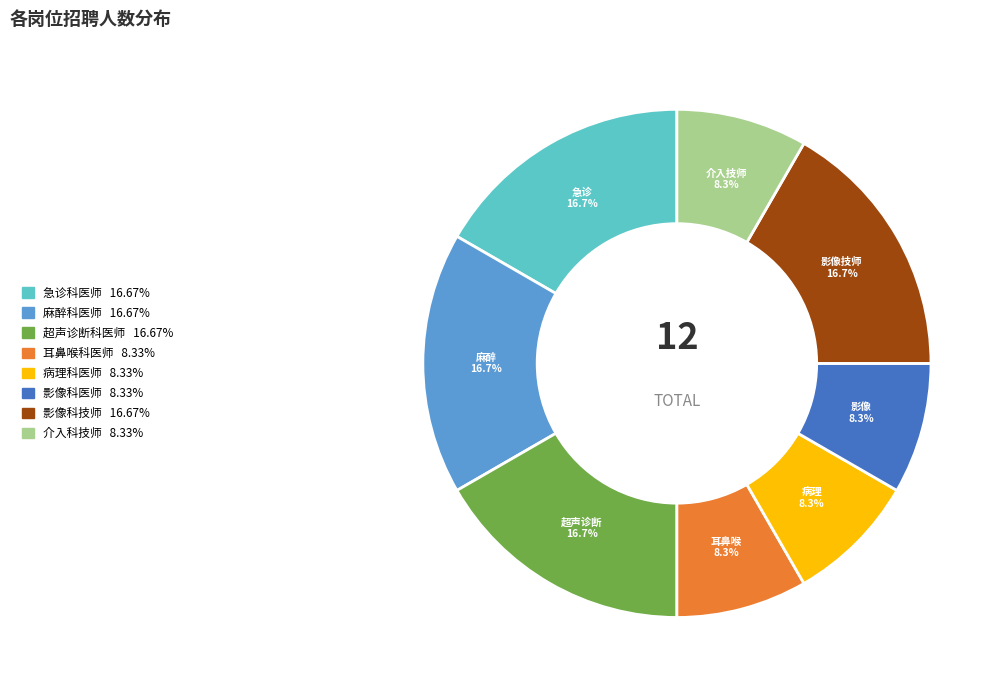

True or false: 病理科医师 accounts for 1% of the total.

False